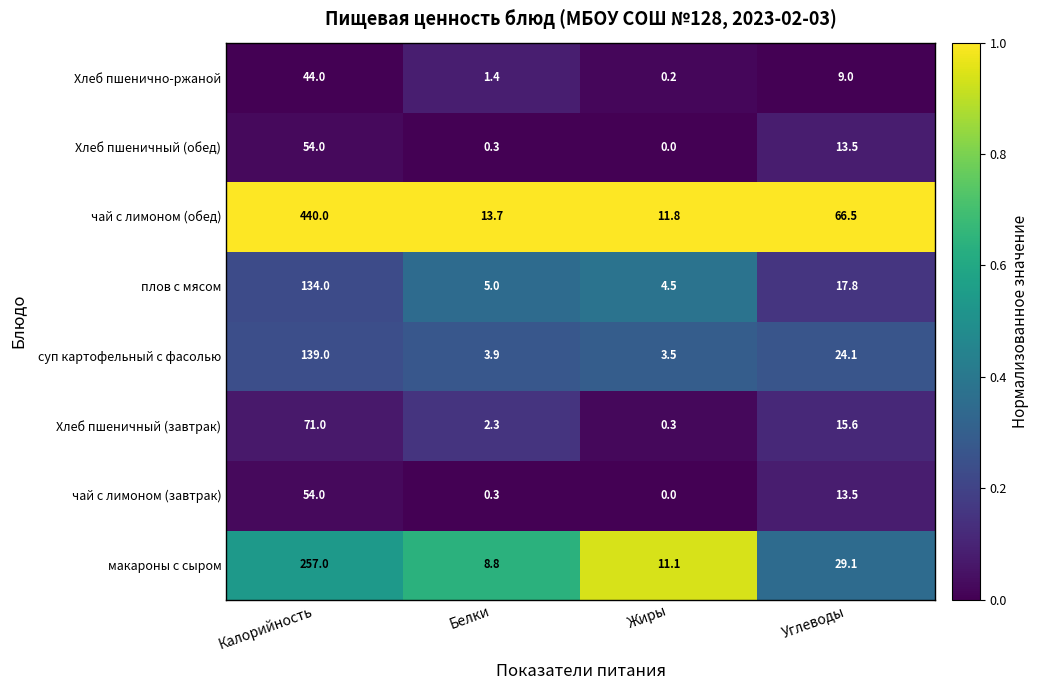

List the labels in order of Хлеб пшеничный (обед) value, smallest first.

Жиры, Белки, Углеводы, Калорийность